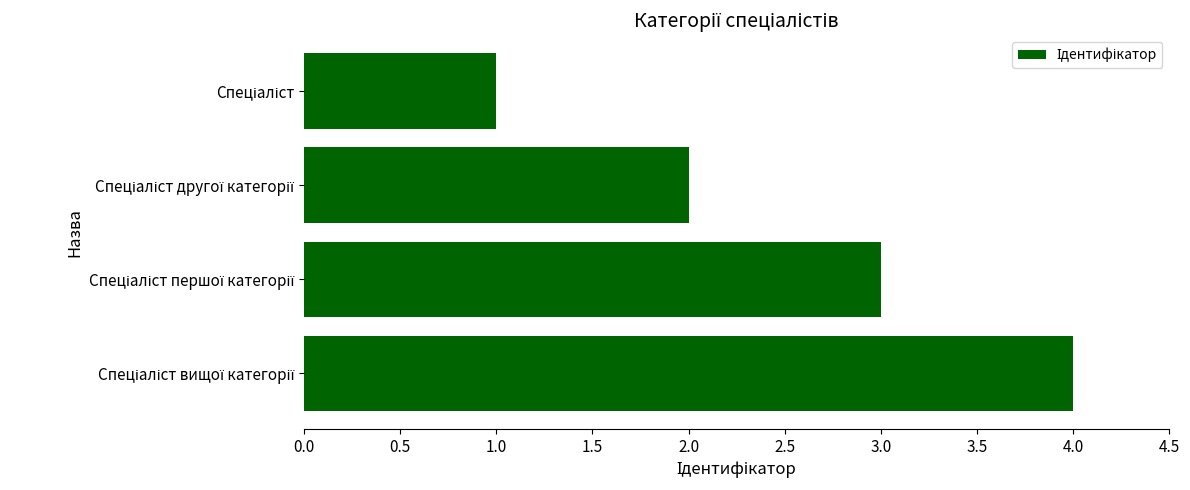

What is the sum of all values?

10